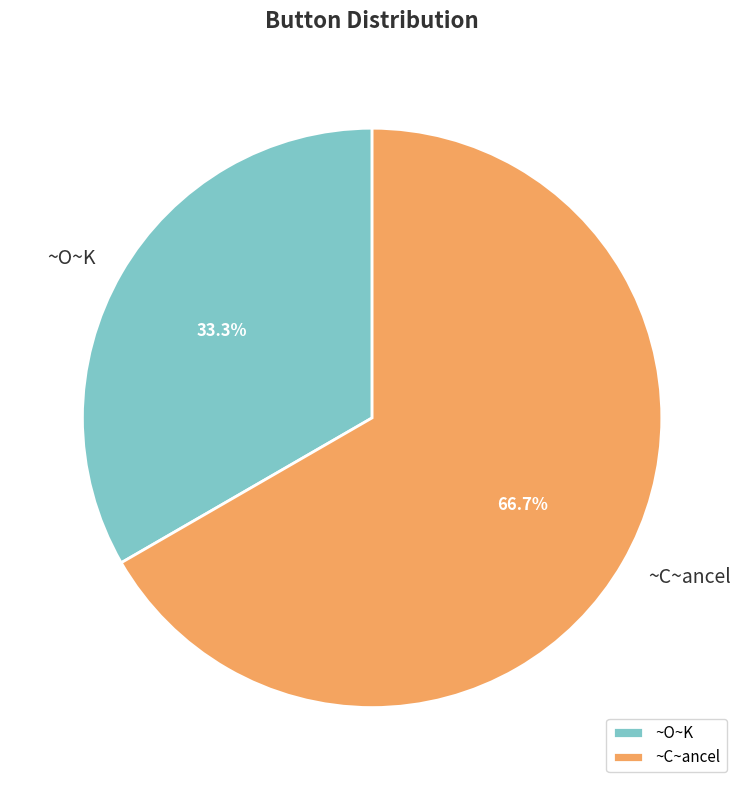

How many segments does this pie chart have?

2